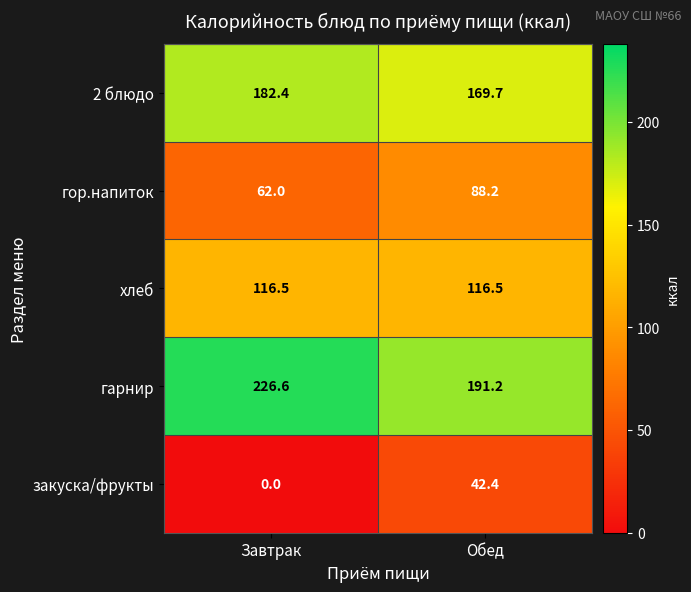

Which series has the largest total across all categories?

гарнир